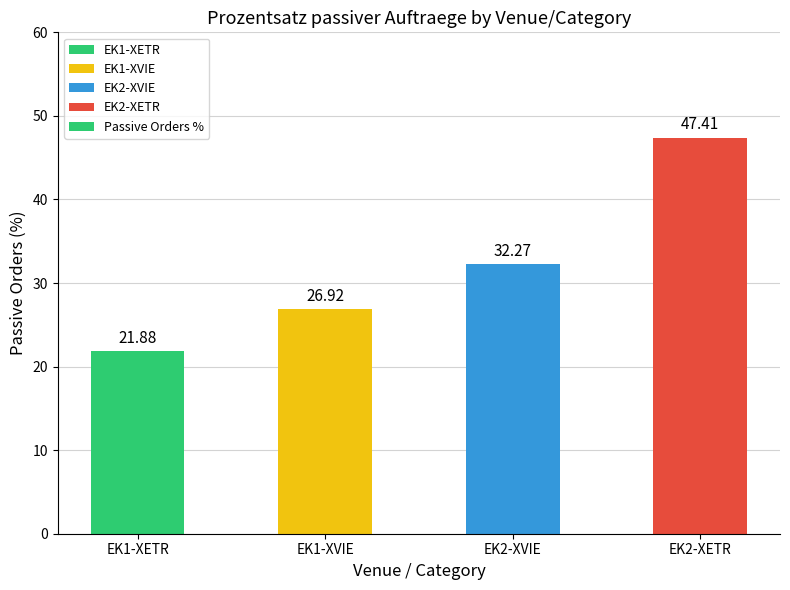

The value at EK2-XETR is 47.4. True or false?

True